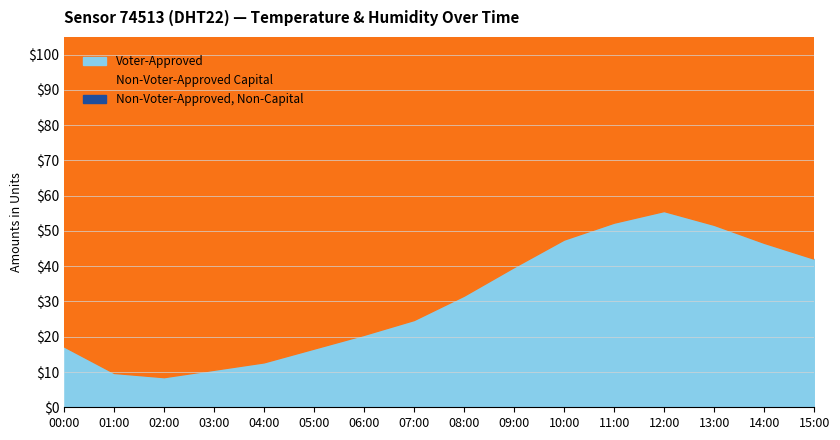

True or false: Voter-Approved has a value of 11.5 at 00:00.

False